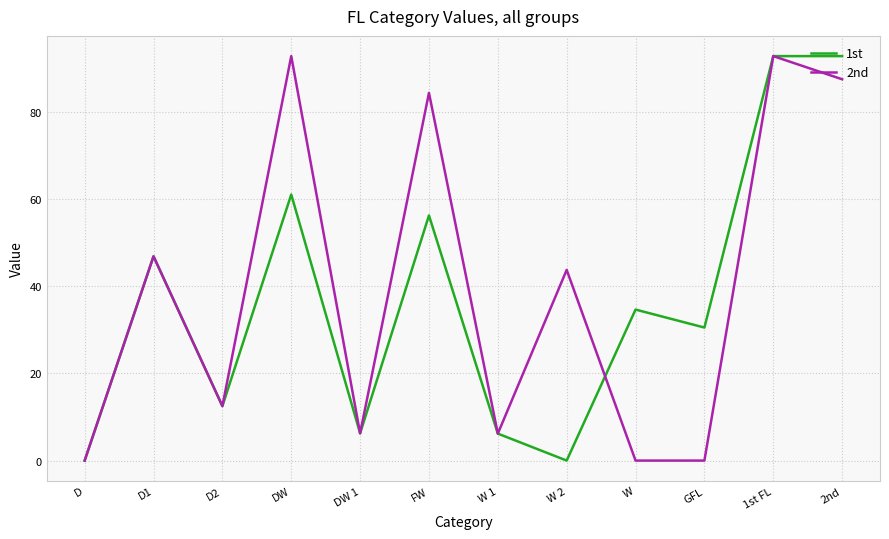

What is the sum of all 1st values?

439.9